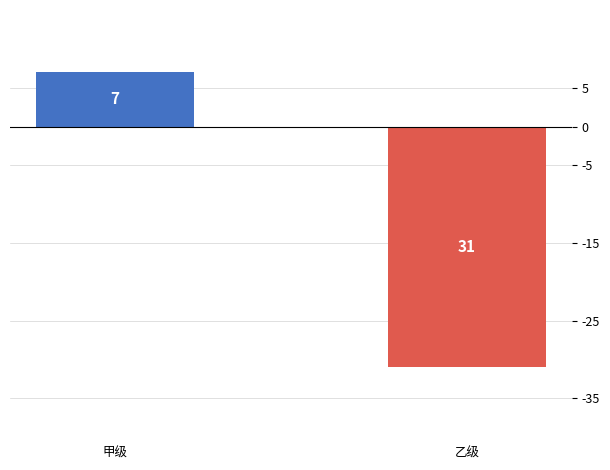

Does the chart contain stacked bars?

No